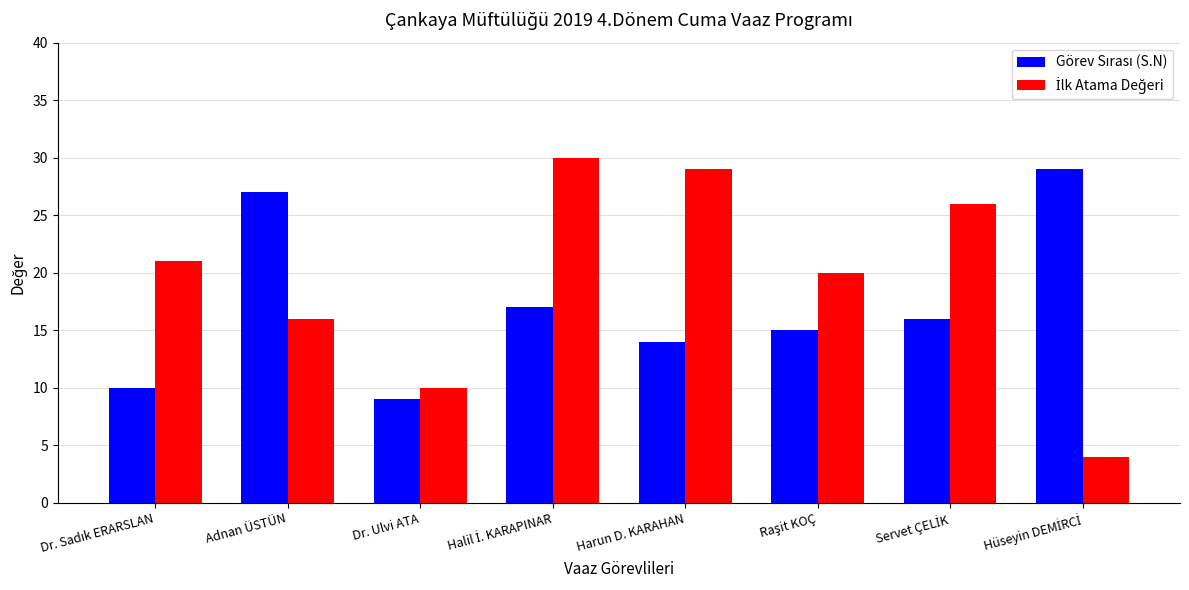

What is the total value across all series at Adnan ÜSTÜN?

43